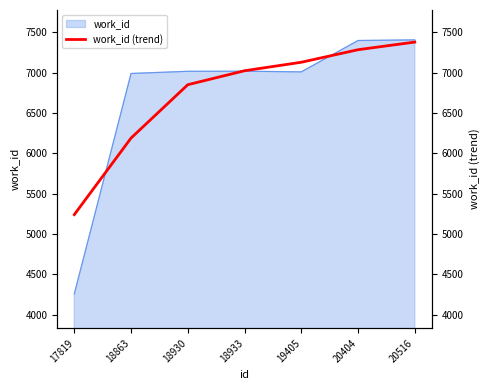

List the labels in order of value, smallest first.

17819, 18863, 18930, 18933, 19405, 20404, 20516